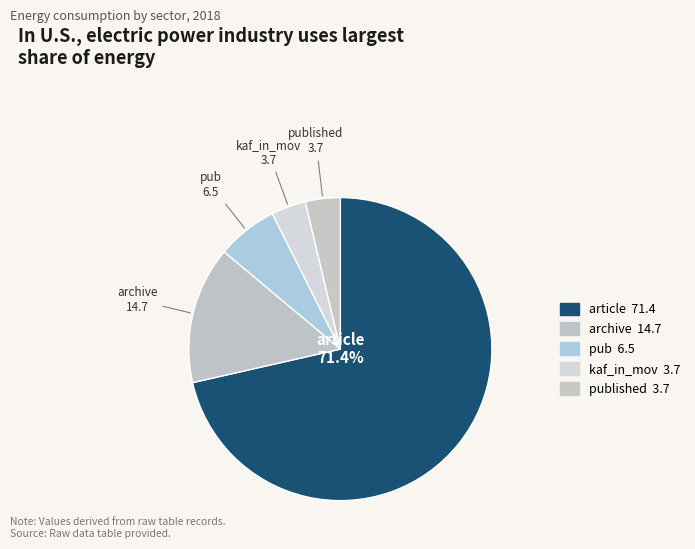

How many slices are in this pie chart?

5